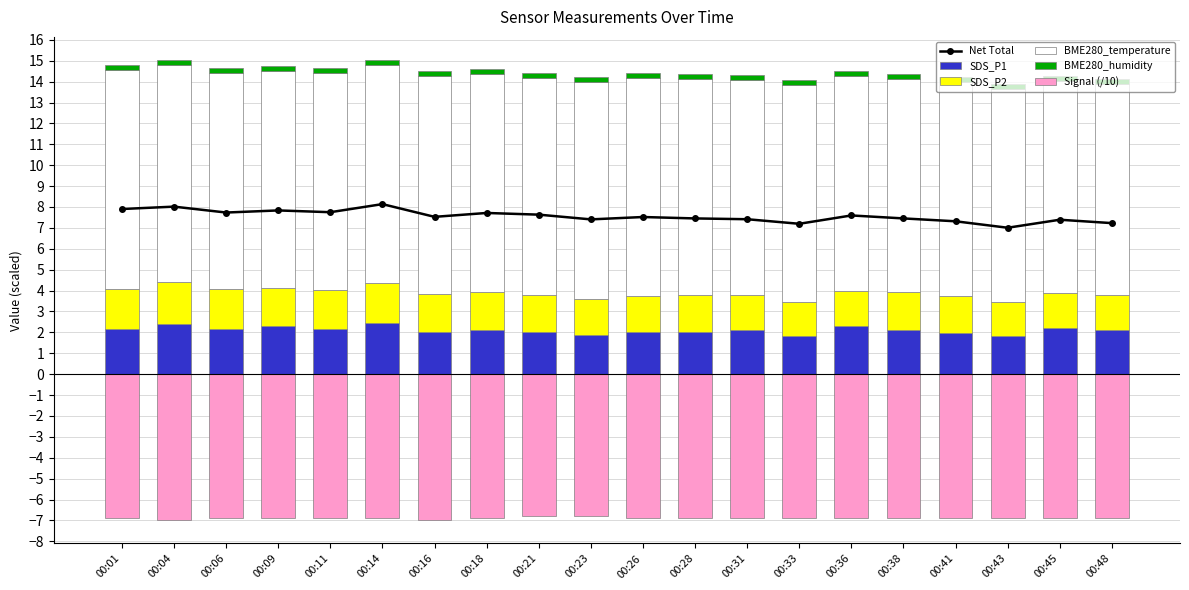

At which label does BME280_temperature reach its peak?

00:01